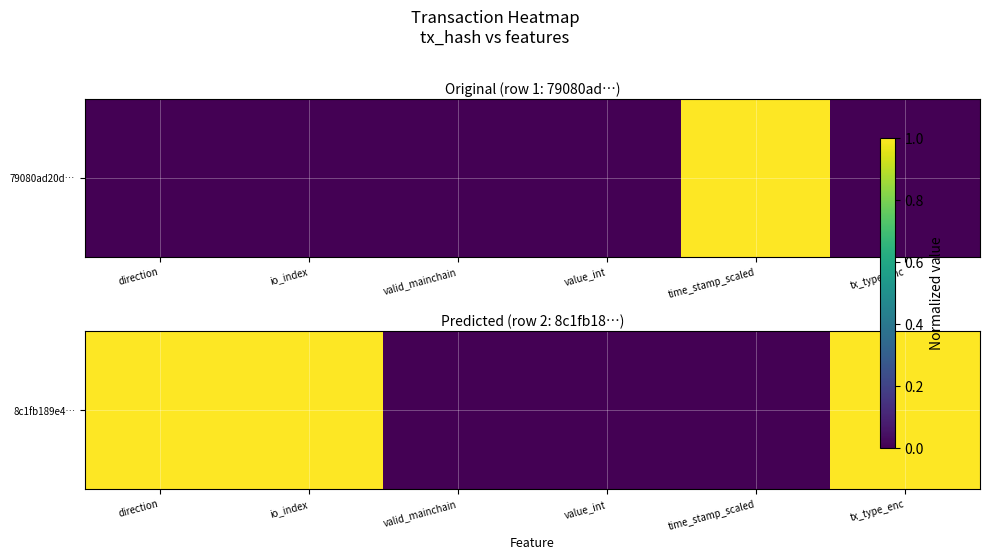

The chart shows a value of 0.7 at direction. True or false?

False